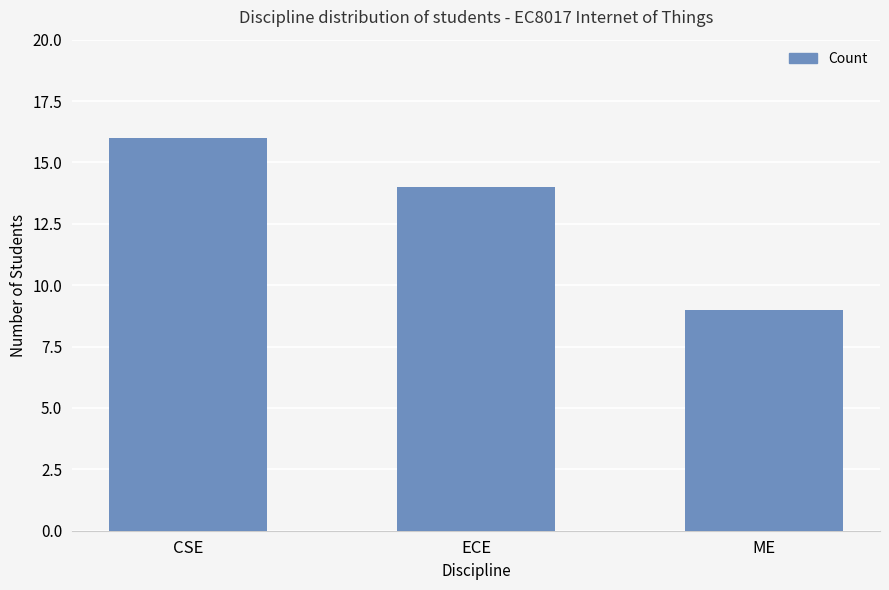

Reading right to left, extract all data points from this chart.

9	14	16